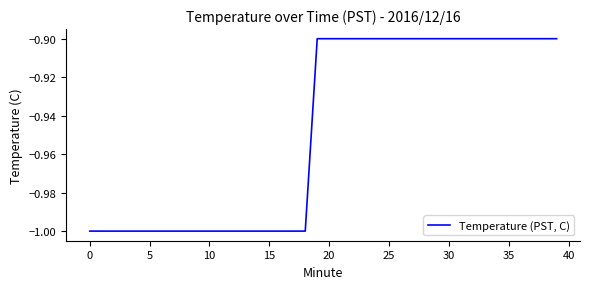

What is the difference between the maximum and minimum values?

0.1